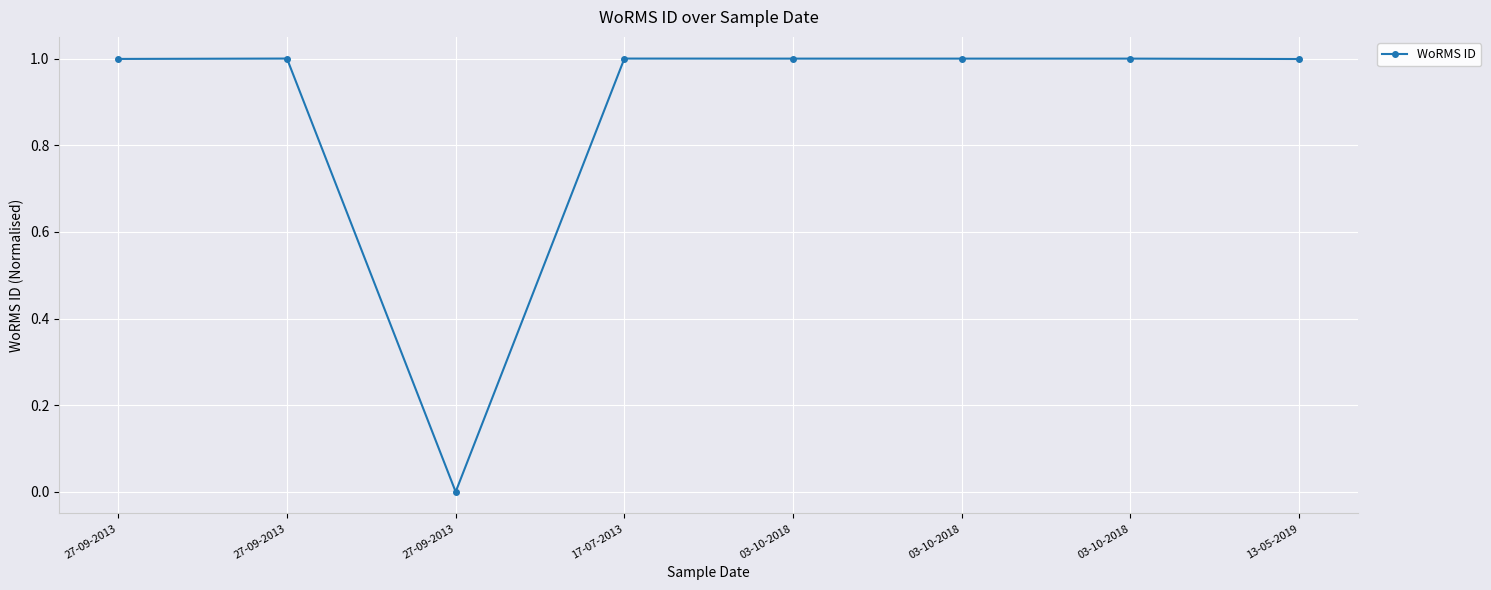

What is the average value?

0.9